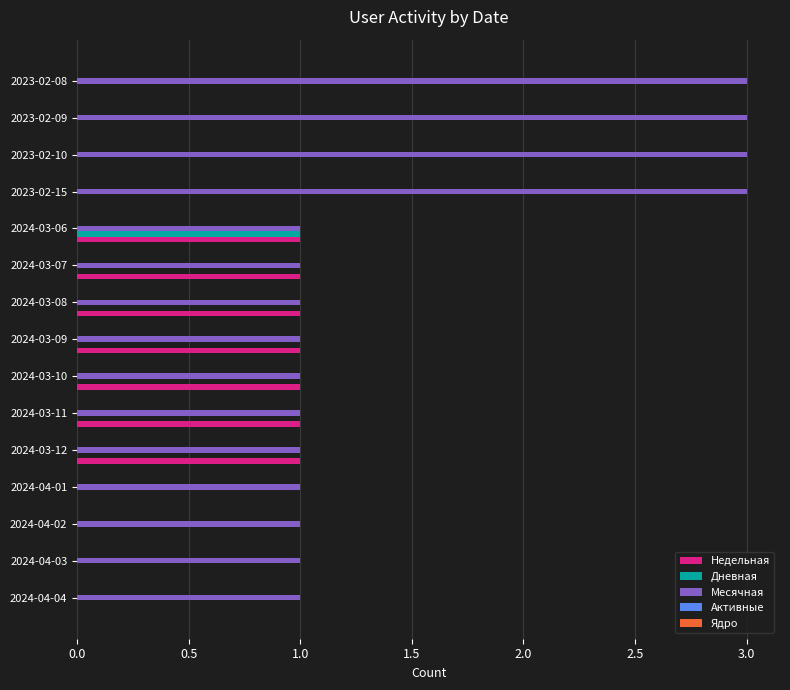

What is the sum of all Дневная values?

1